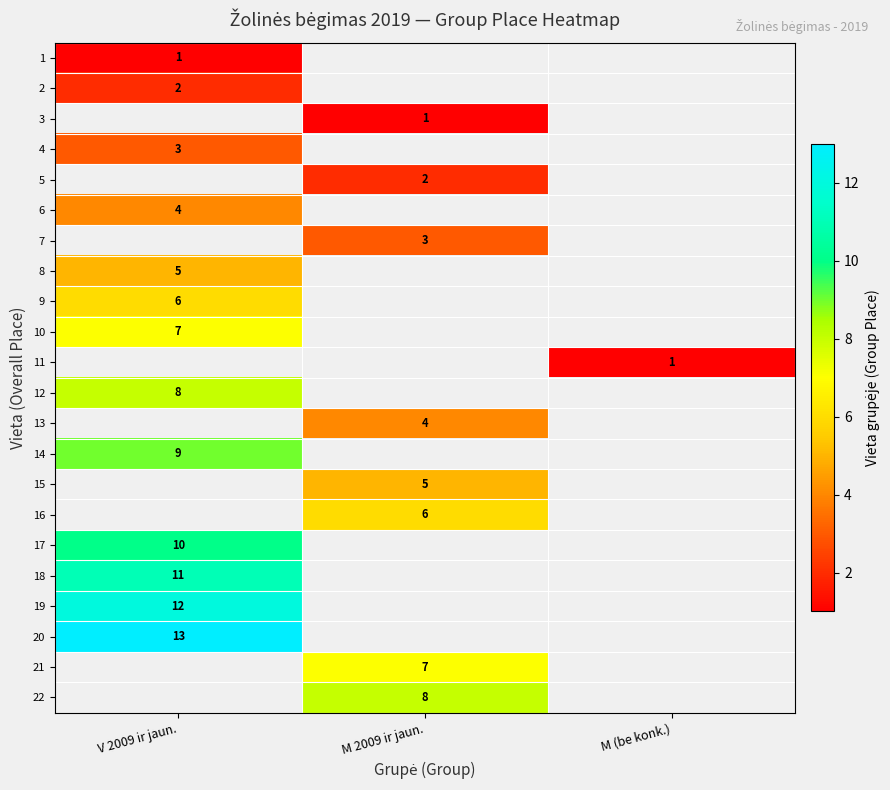

True or false: 14 has a value of 9 at V 2009 ir jaun..

True